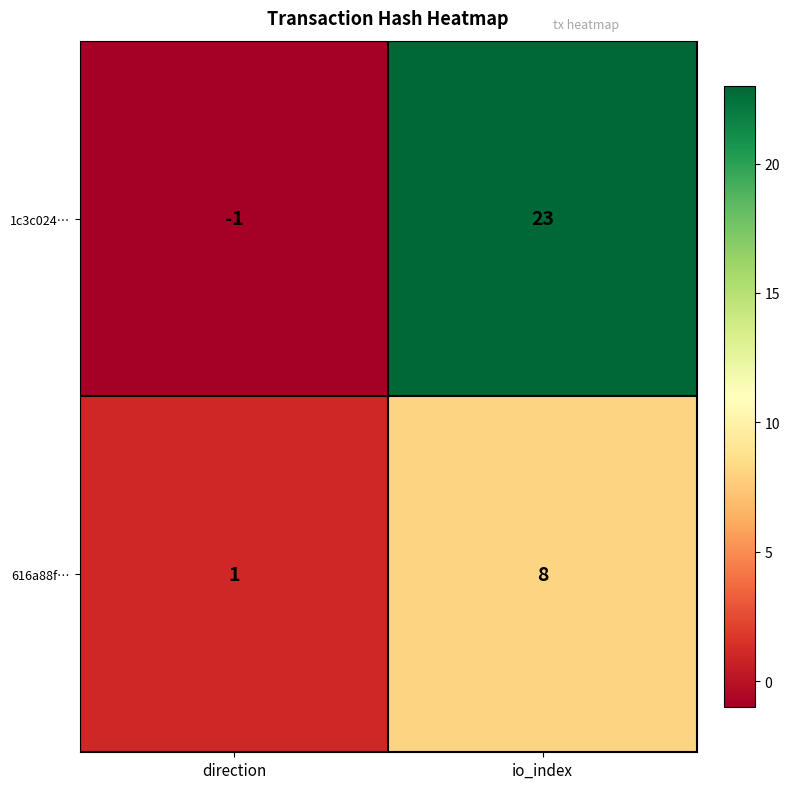

At which label is 1c3c024… closest to 11?

direction